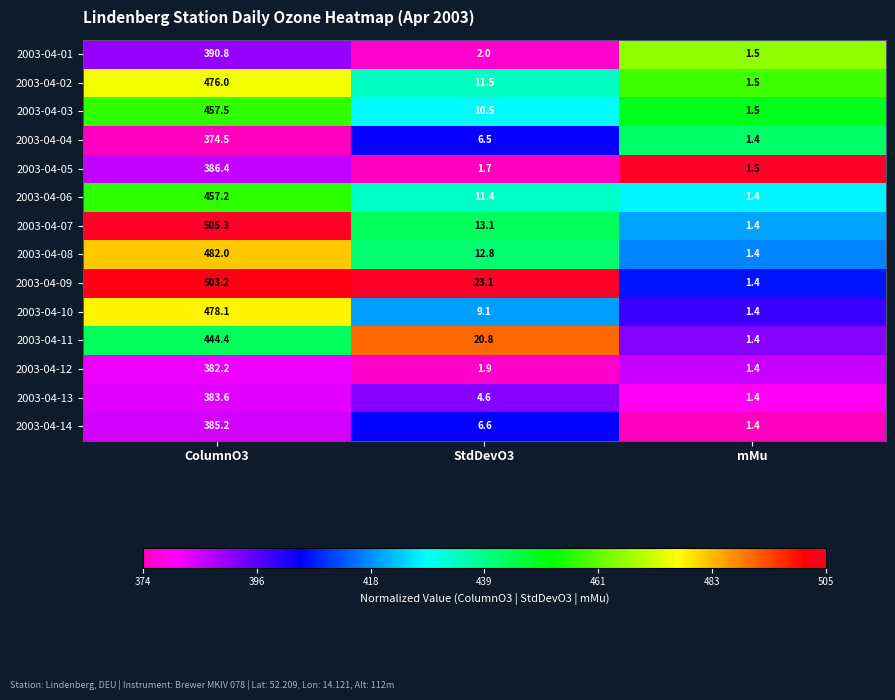

What is the sum of the 2003-04-13 values at mMu and StdDevO3?

6.0